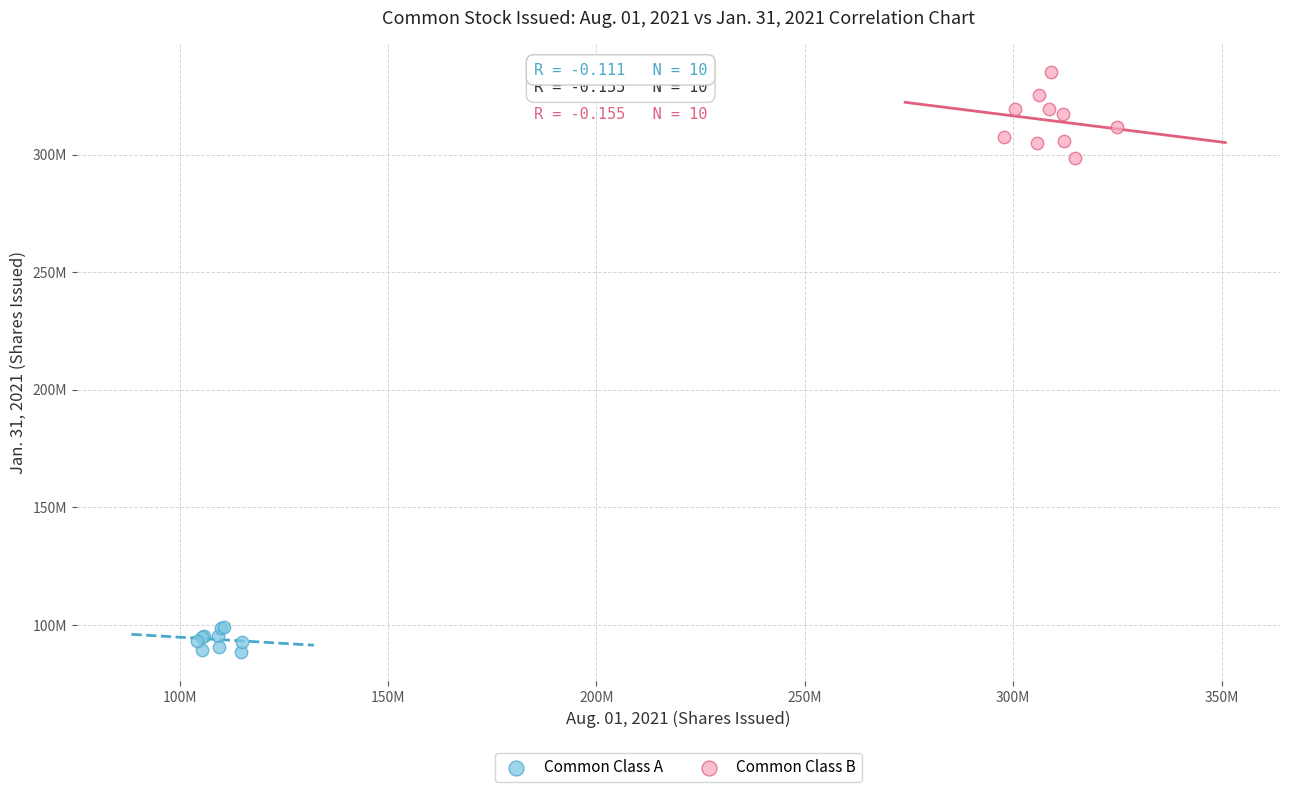

Which series has the widest spread of Y values?

Common Class B